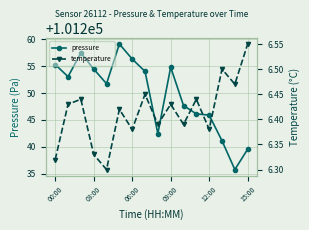

What is the minimum value for pressure?

101235.8